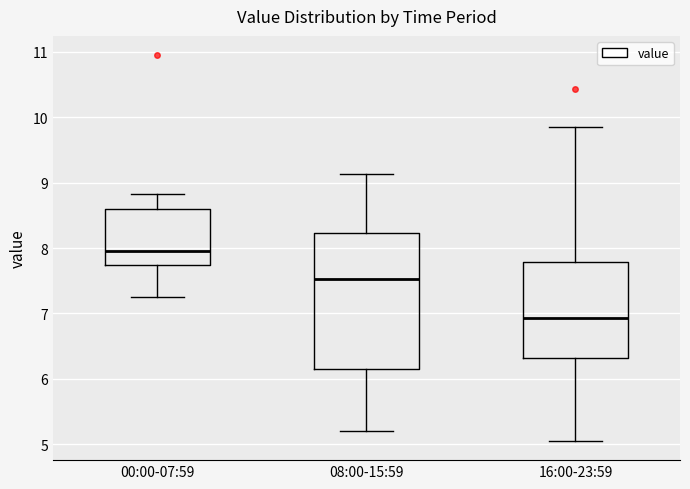

Which box is the tallest, from its lower edge to its upper edge?

08:00-15:59